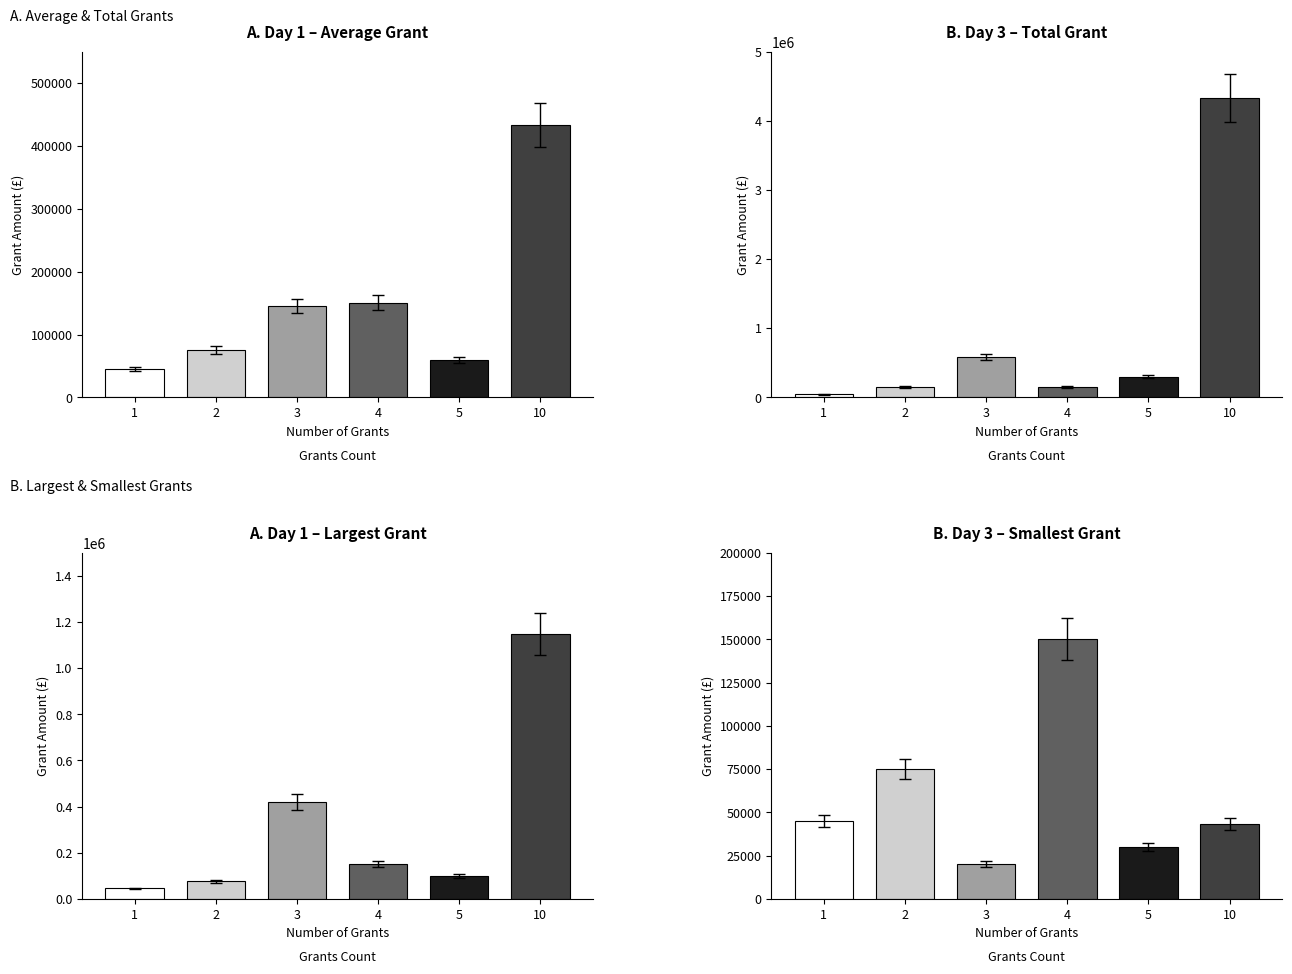

Are the bars grouped side by side (vs. stacked)?

No